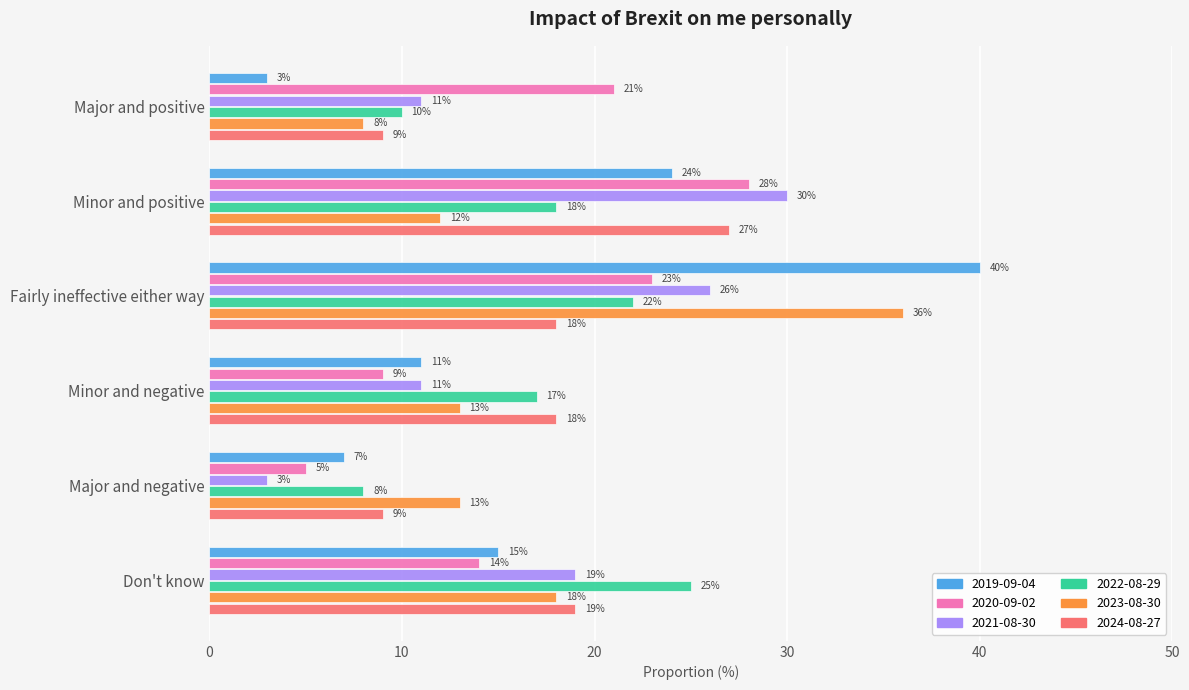

At which category is the sum across all series the highest?

Fairly ineffective either way